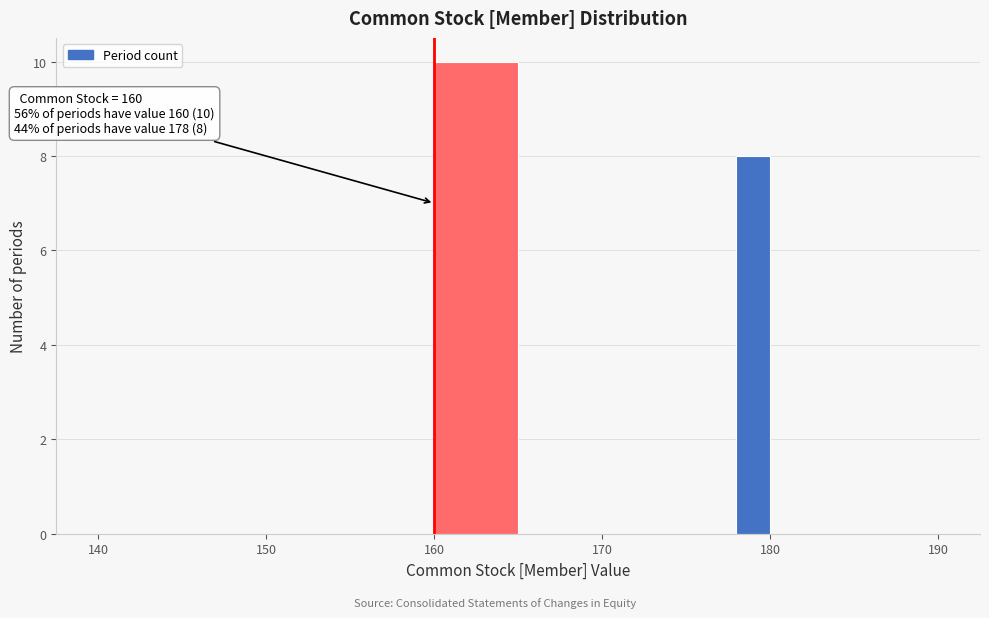

Around what value on the x-axis is the tallest bar? Give the approximate position of its centre, as read against the axis.

163